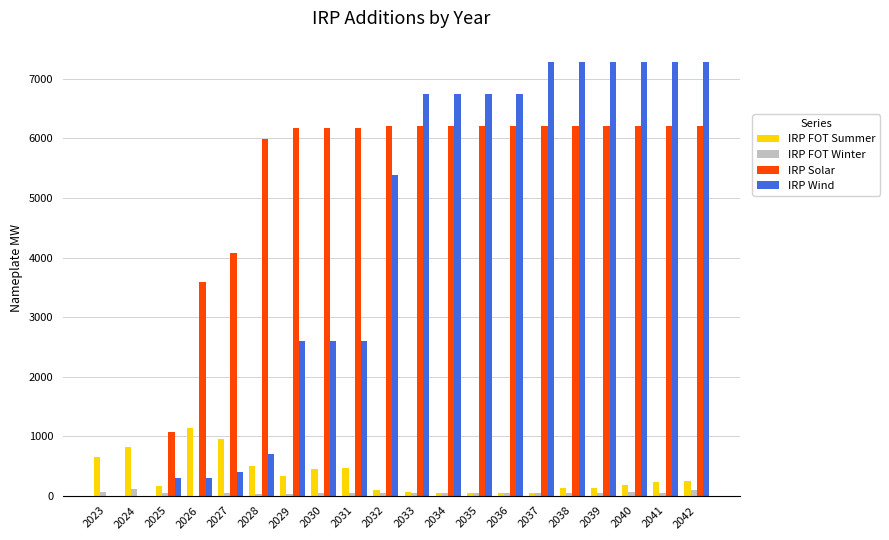

What is the maximum value shown in the chart?

7278.5